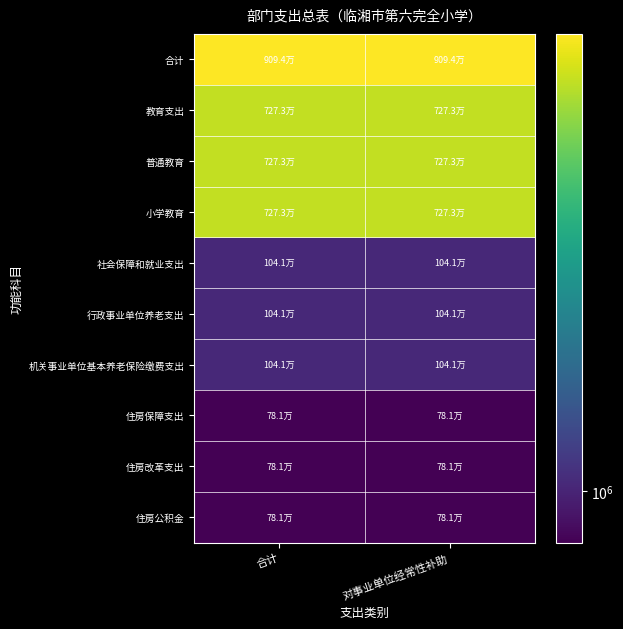

Reading right to left, list all the values displayed in this chart.

合计: 对事业单位经常性补助=9093947.1	合计=9093947.1
教育支出: 对事业单位经常性补助=7272672.5	合计=7272672.5
普通教育: 对事业单位经常性补助=7272672.5	合计=7272672.5
小学教育: 对事业单位经常性补助=7272672.5	合计=7272672.5
社会保障和就业支出: 对事业单位经常性补助=1040728.3	合计=1040728.3
行政事业单位养老支出: 对事业单位经常性补助=1040728.3	合计=1040728.3
机关事业单位基本养老保险缴费支出: 对事业单位经常性补助=1040728.3	合计=1040728.3
住房保障支出: 对事业单位经常性补助=780546.2	合计=780546.2
住房改革支出: 对事业单位经常性补助=780546.2	合计=780546.2
住房公积金: 对事业单位经常性补助=780546.2	合计=780546.2